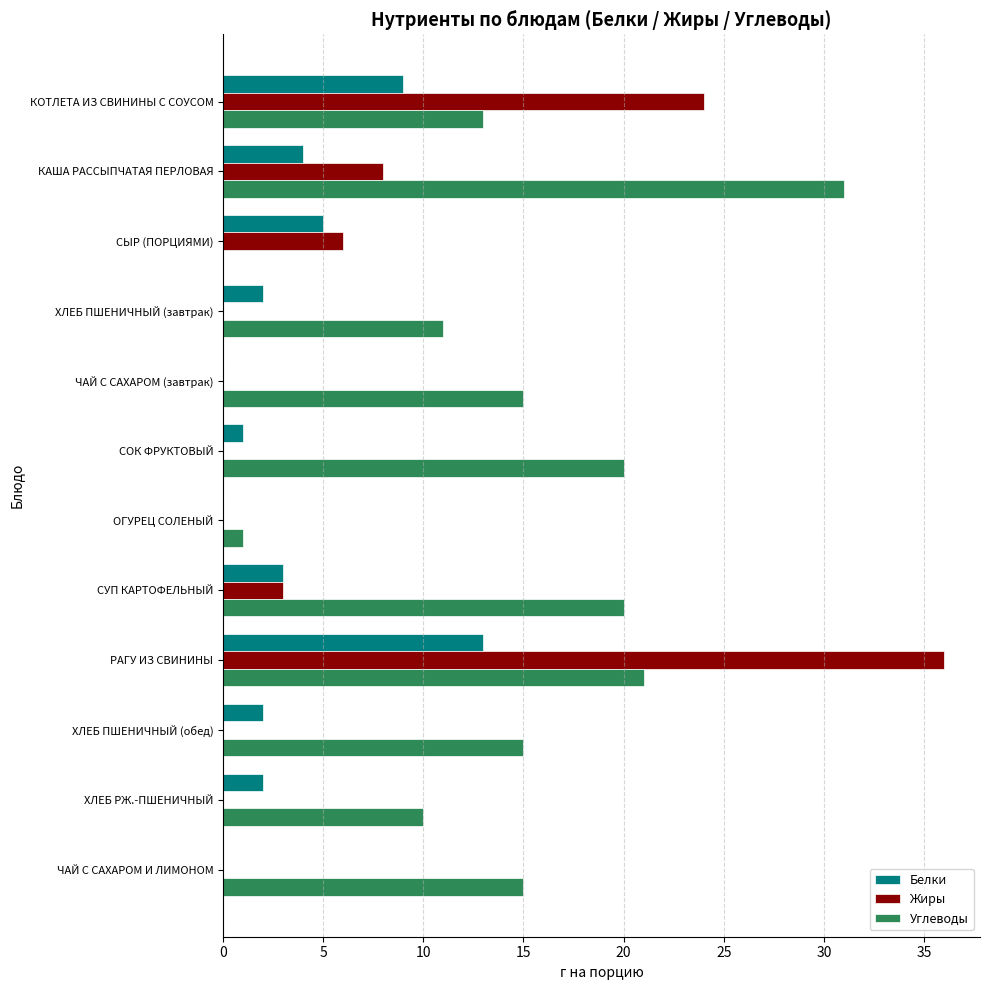

What is the sum of all Белки values?

41